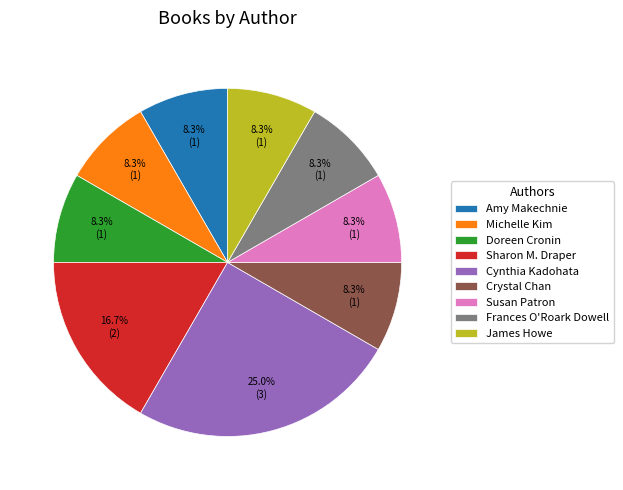

How many slices are in this pie chart?

9